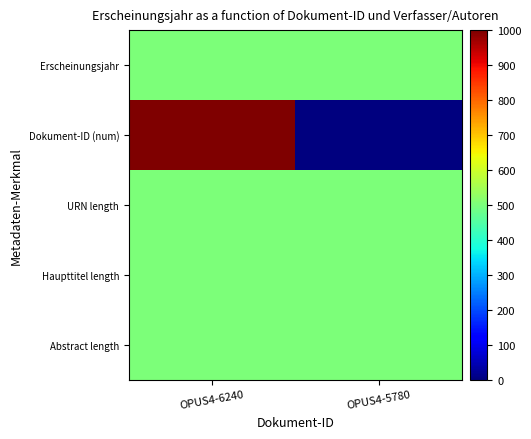

Reading left to right, list all the values displayed in this chart.

Erscheinungsjahr: OPUS4-6240=500	OPUS4-5780=500
Dokument-ID (num): OPUS4-6240=1000	OPUS4-5780=0
URN length: OPUS4-6240=500	OPUS4-5780=500
Haupttitel length: OPUS4-6240=500	OPUS4-5780=500
Abstract length: OPUS4-6240=500	OPUS4-5780=500